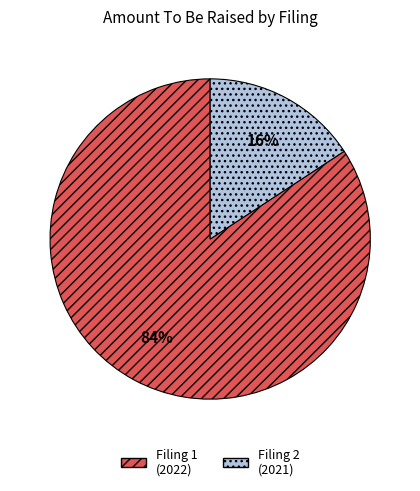

Is there a majority slice in this chart?

Yes